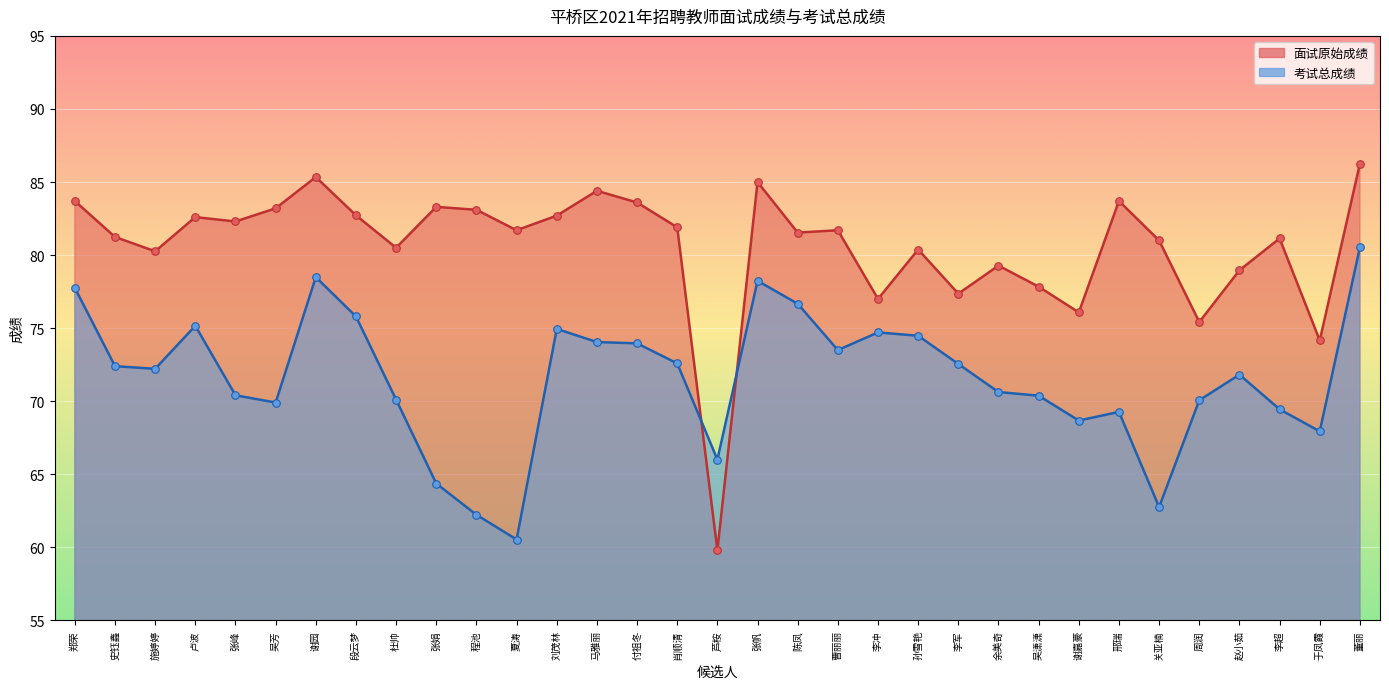

Which series has the largest total across all categories?

面试原始成绩